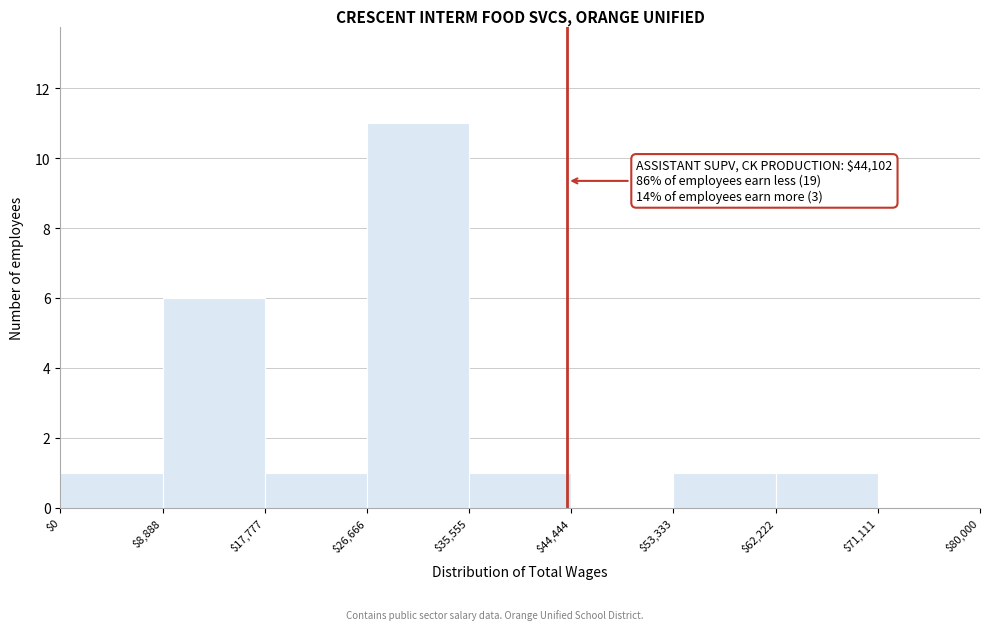

Over which range of the x-axis is the bar tallest?

$26,666 to $35,555